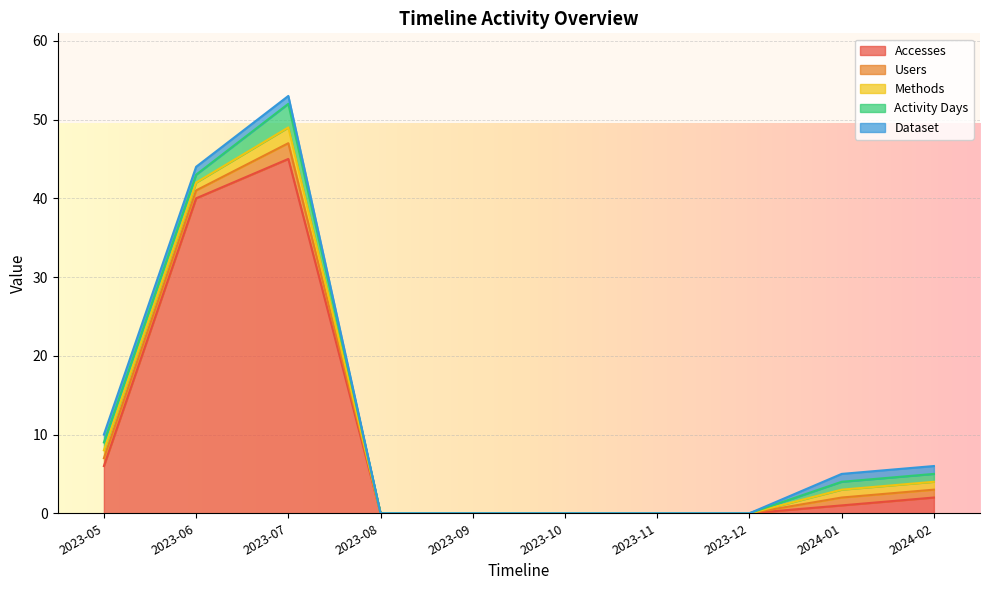

The value of Accesses at 2023-12 is 0. True or false?

True